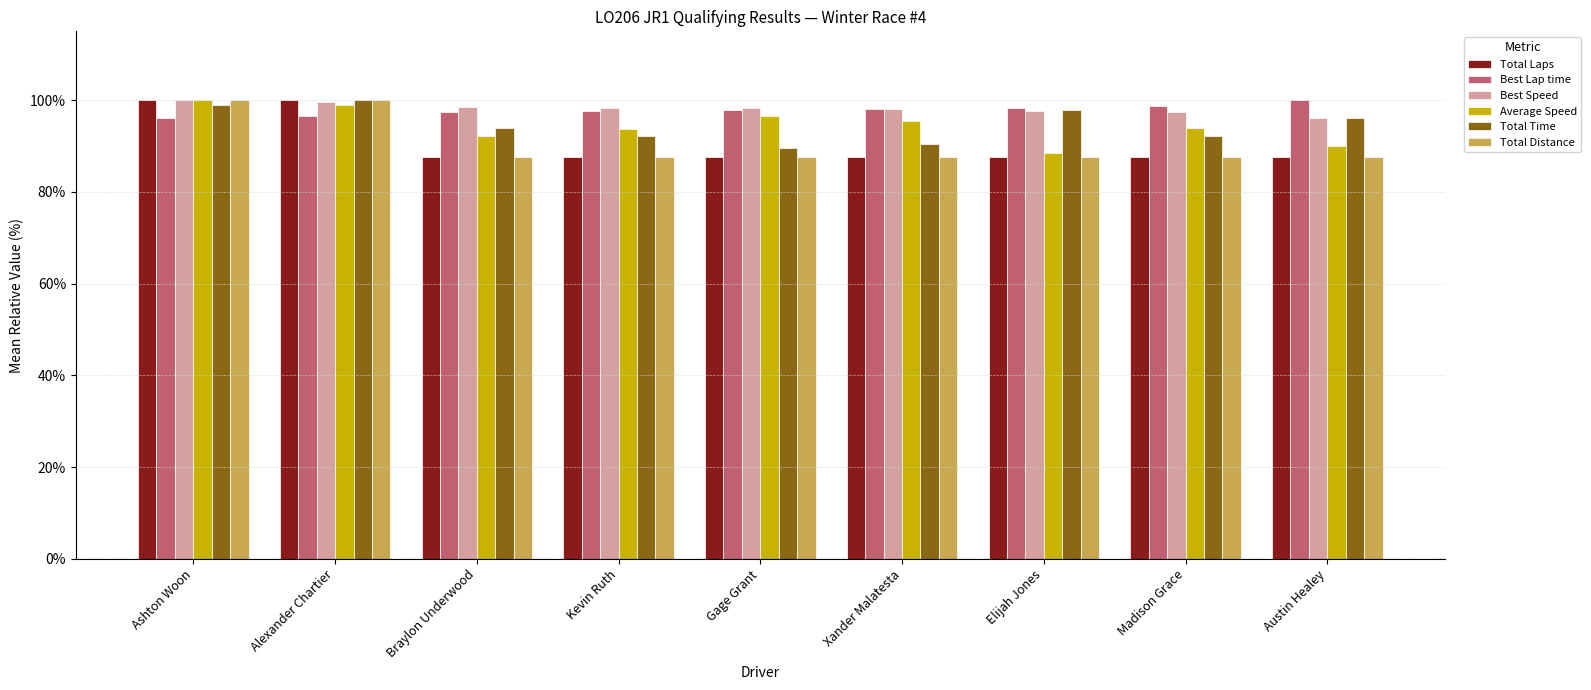

What is the minimum value shown in the chart?

87.5